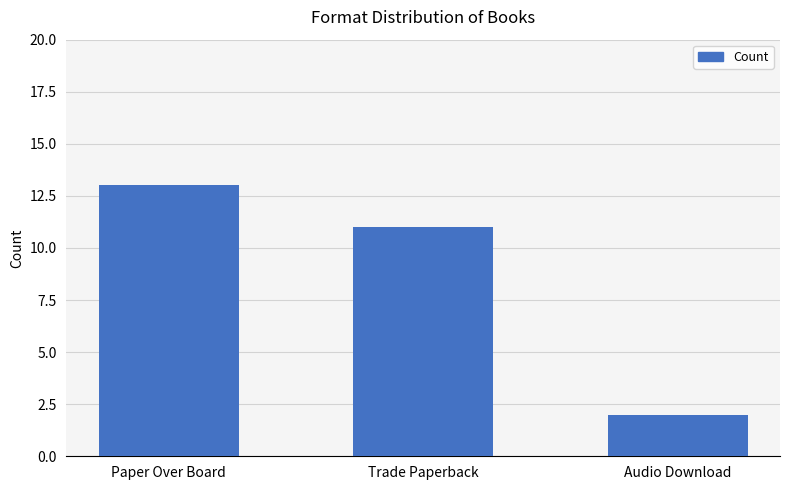

The value at Audio Download is 2. True or false?

True